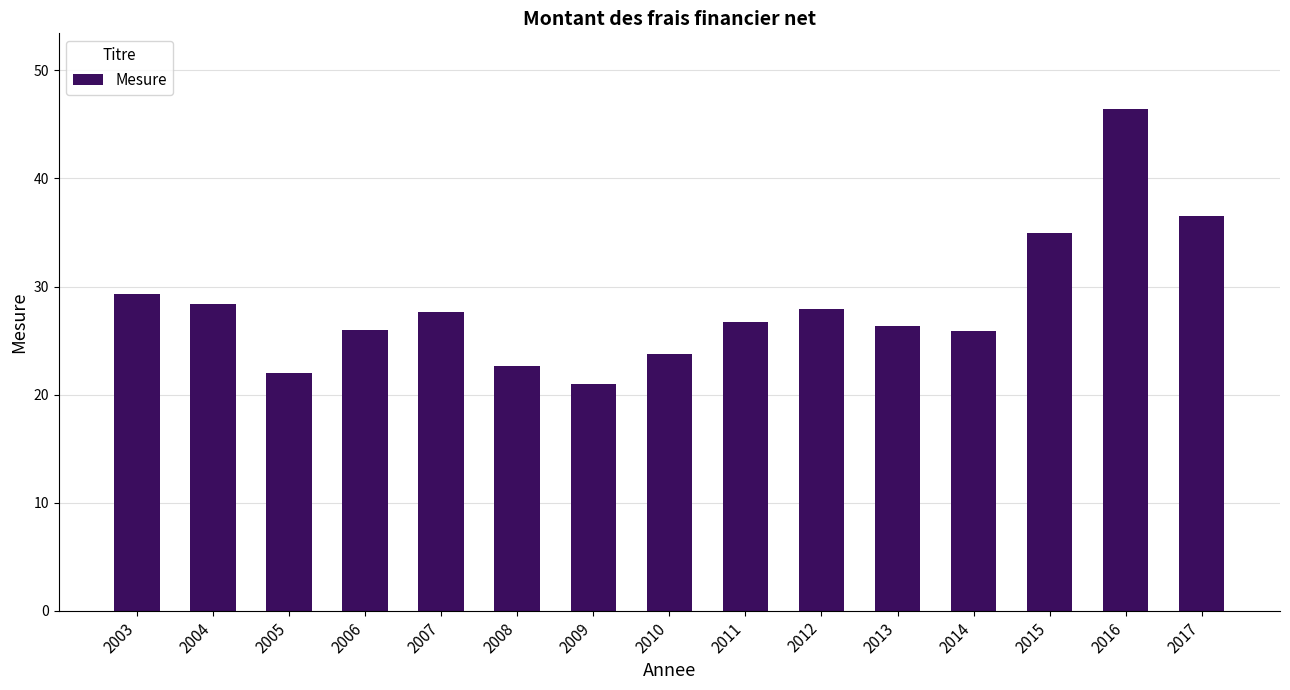

Between 2017 and 2007, which is larger?

2017